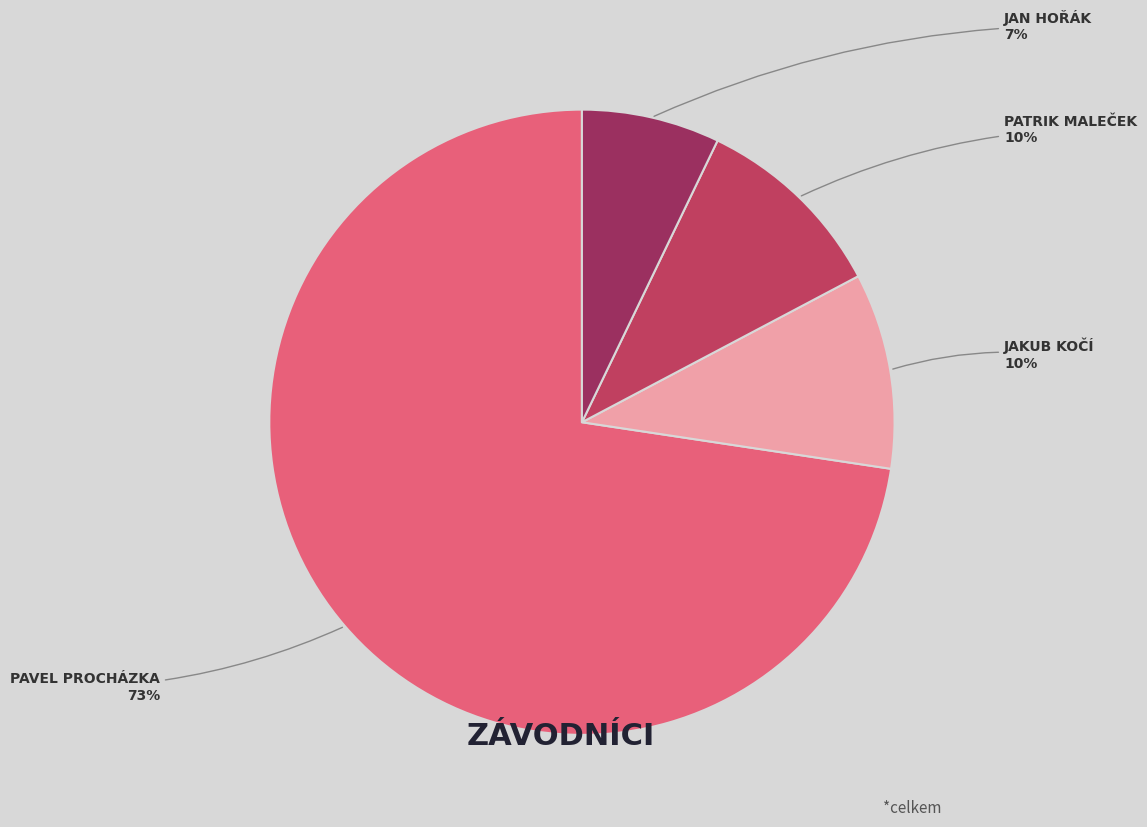

Is there a majority slice in this chart?

Yes